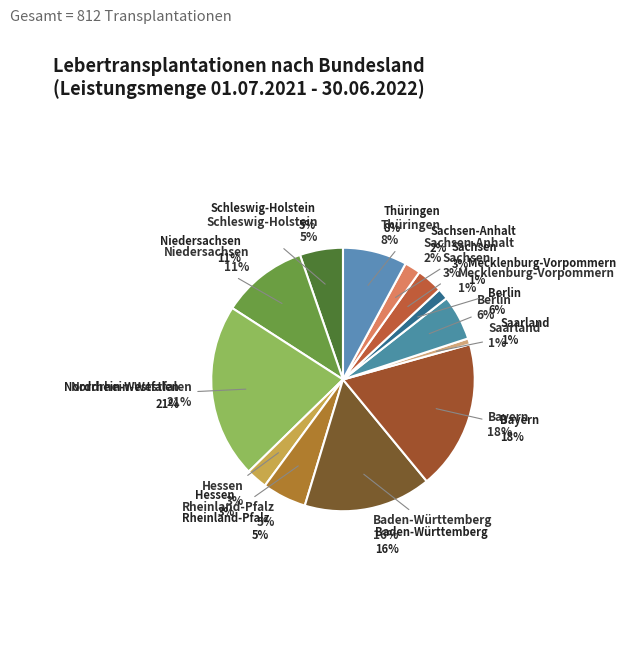

Is there any slice that represents more than half of the pie?

No